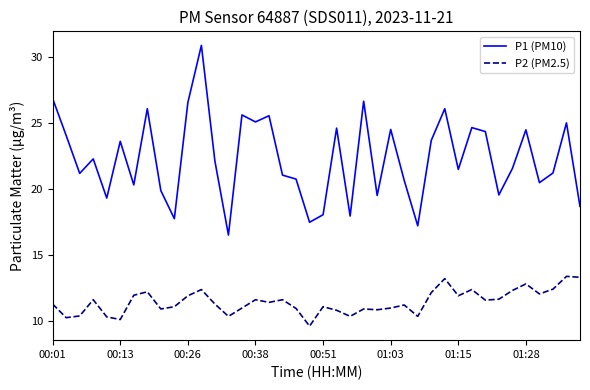

Count the number of categories in the chart.

40